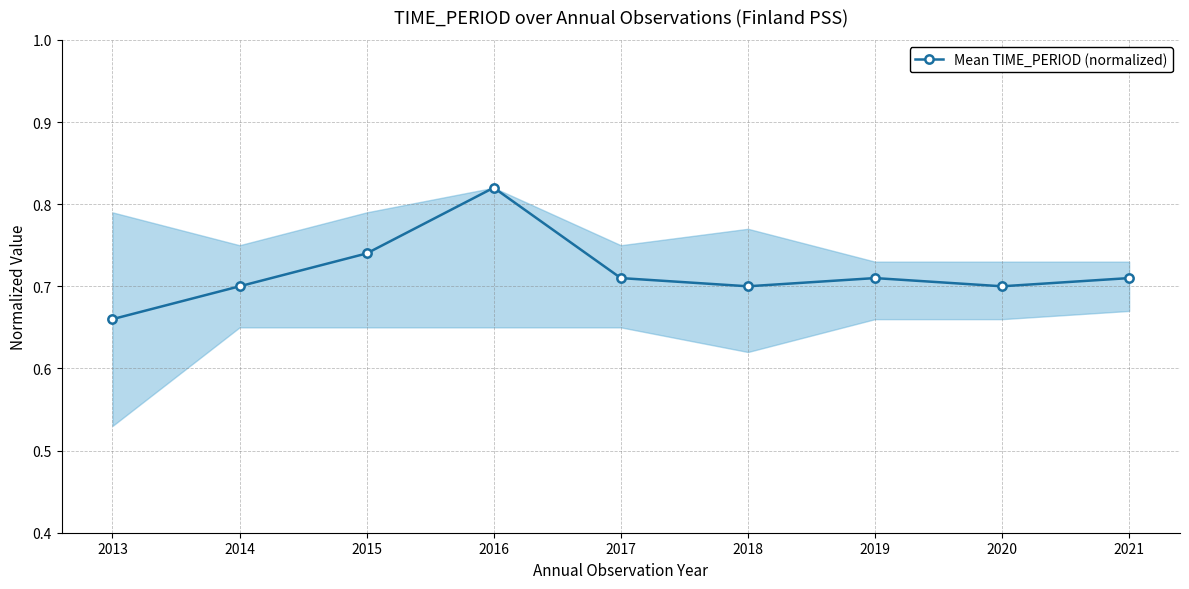

True or false: the data shows 1.0 at 2019.

False